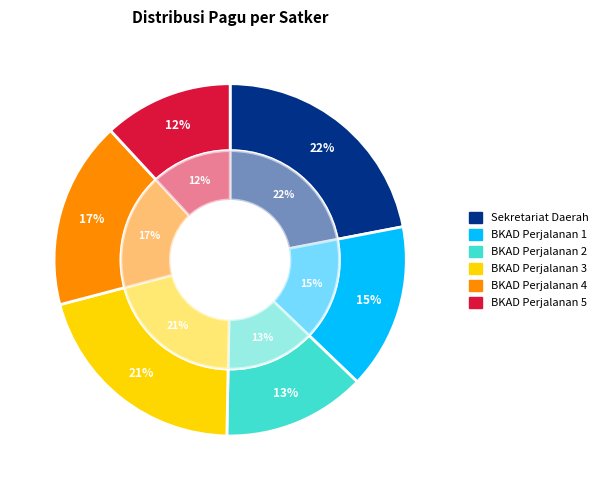

Is there a majority slice in this chart?

No